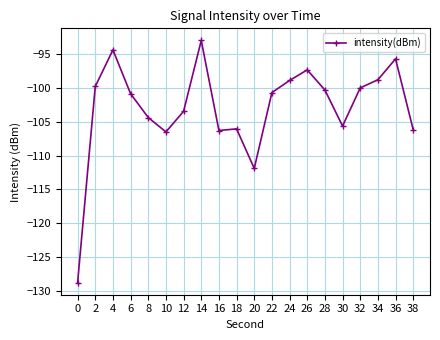

Count the number of categories in the chart.

20